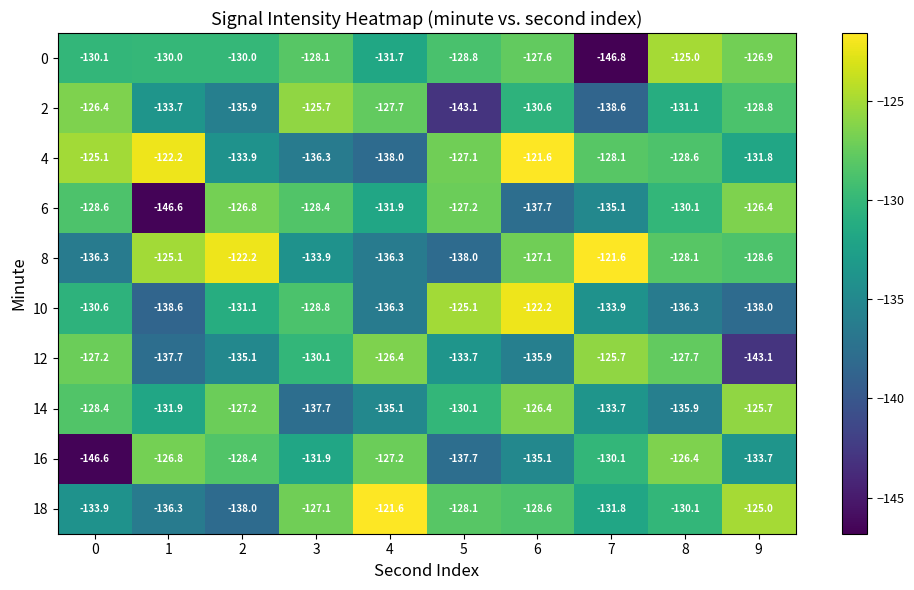

Which series has the widest spread of values?

0